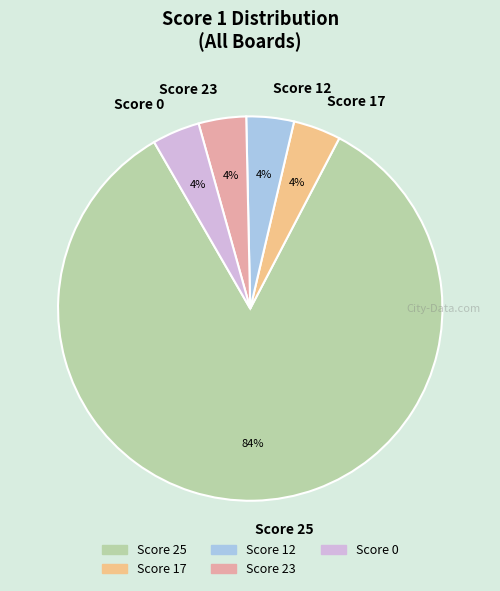

Which category has the biggest portion of the pie?

Score 25